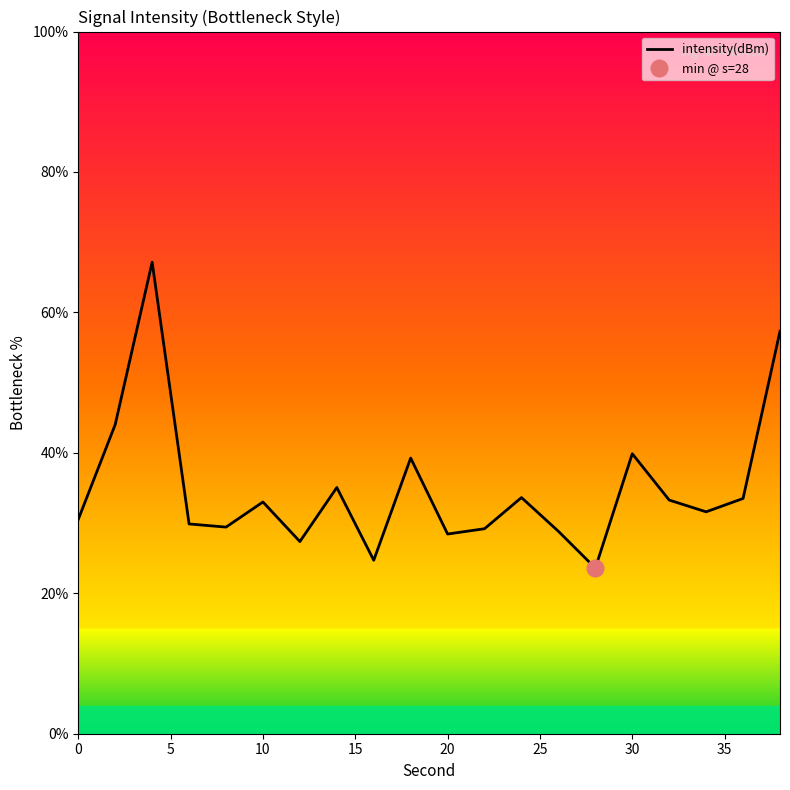

What is the value of the 20th point from the left?

57.3